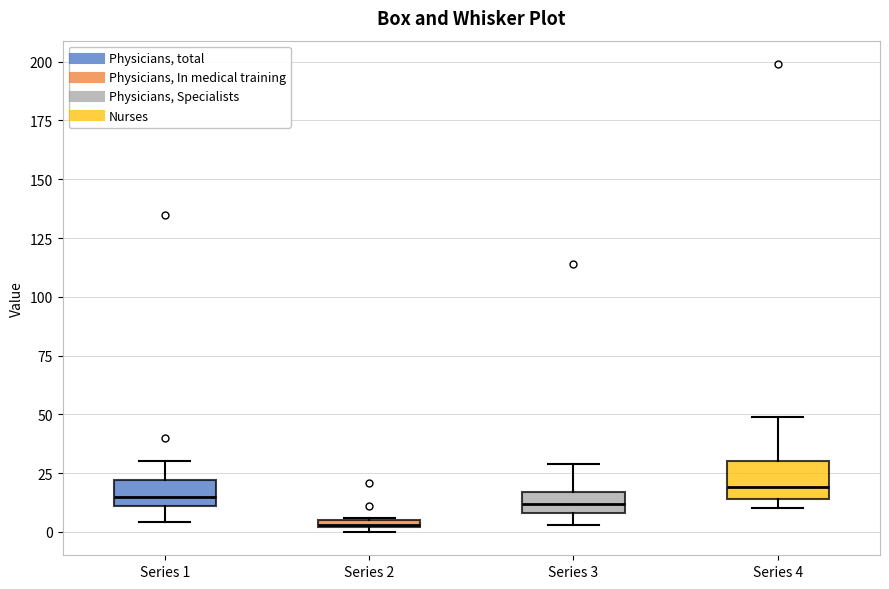

Which box has the lowest median line?

Series 2